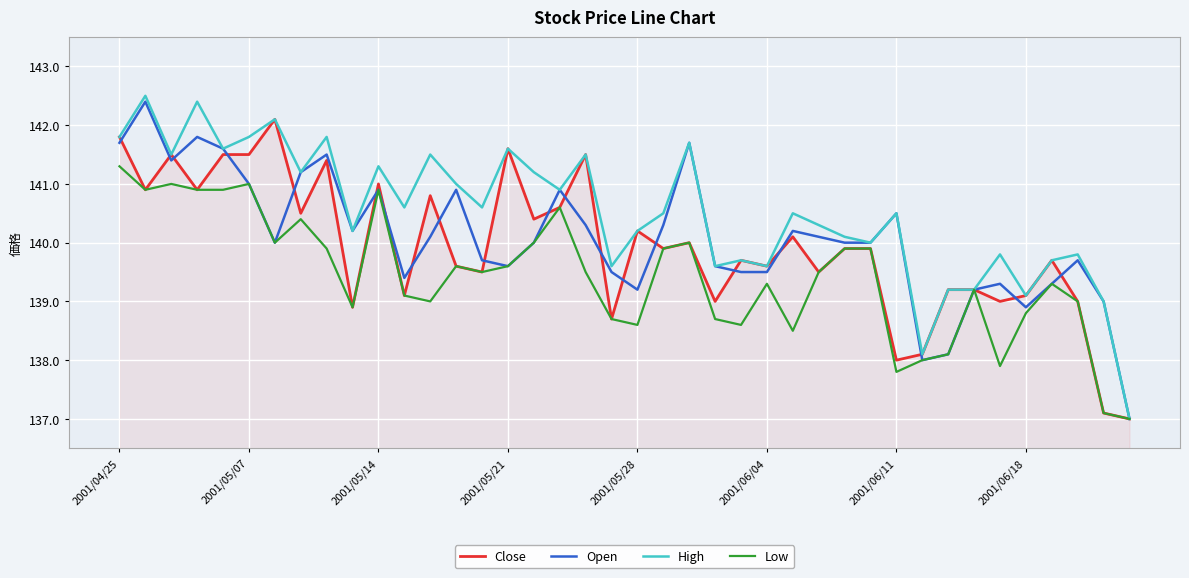

Which series has the widest spread of values?

High